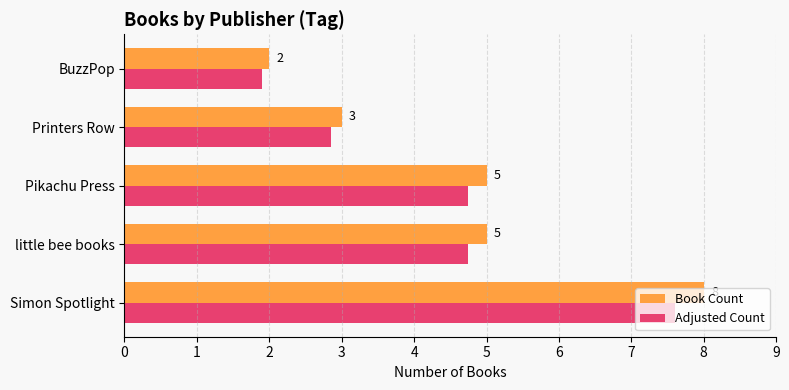

What value does the Book Count series have at Pikachu Press?

5.0